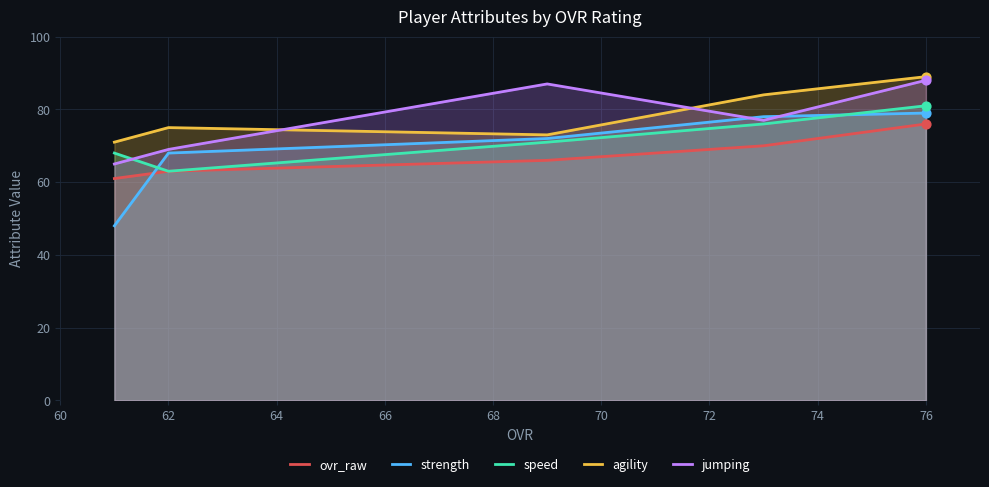

At which category is the sum across all series the highest?

76